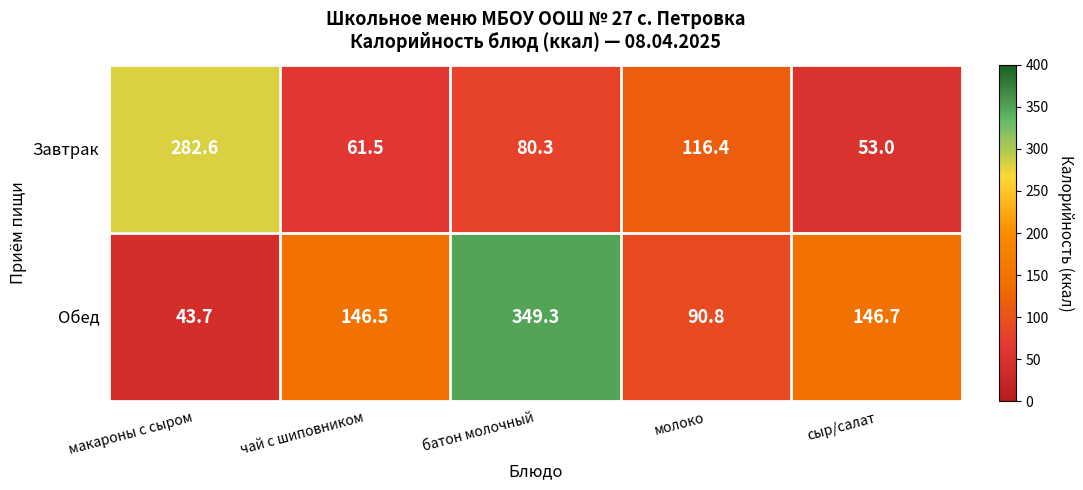

Where is Завтрак nearest to the value 167?

молоко